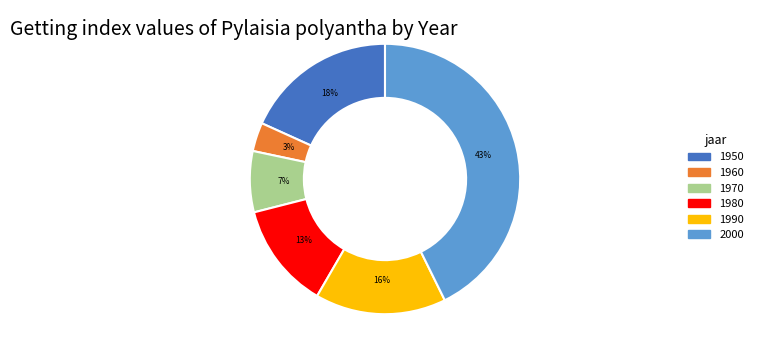

To the nearest percent, what is the difference between the 1950 and 1970 slice percentages?

11%